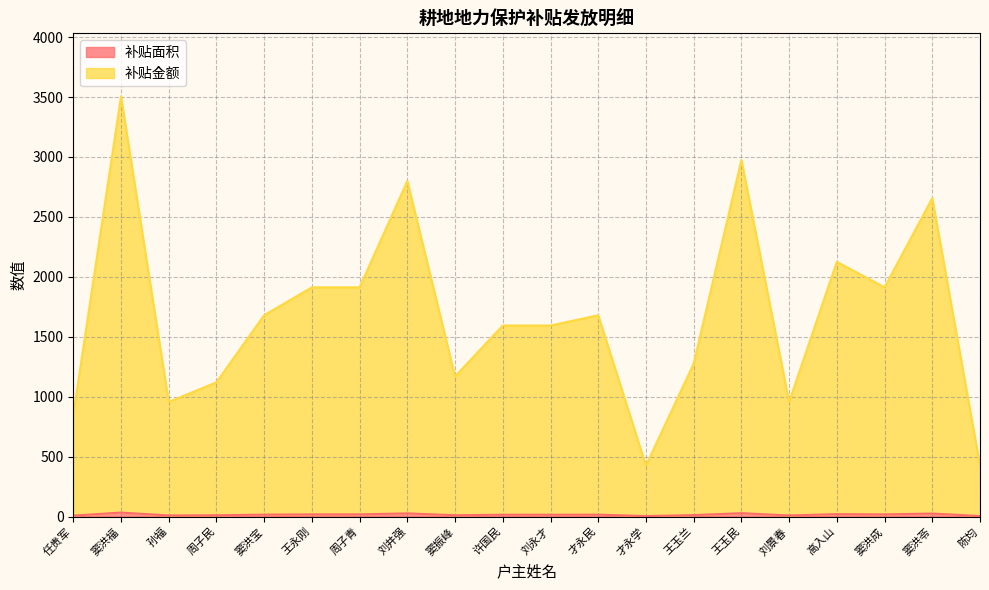

How many values in the 补贴金额 series are below 1679?

10